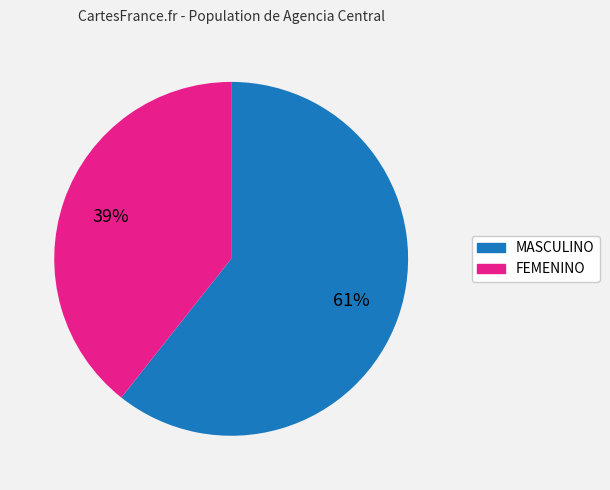

What is the majority slice?

MASCULINO